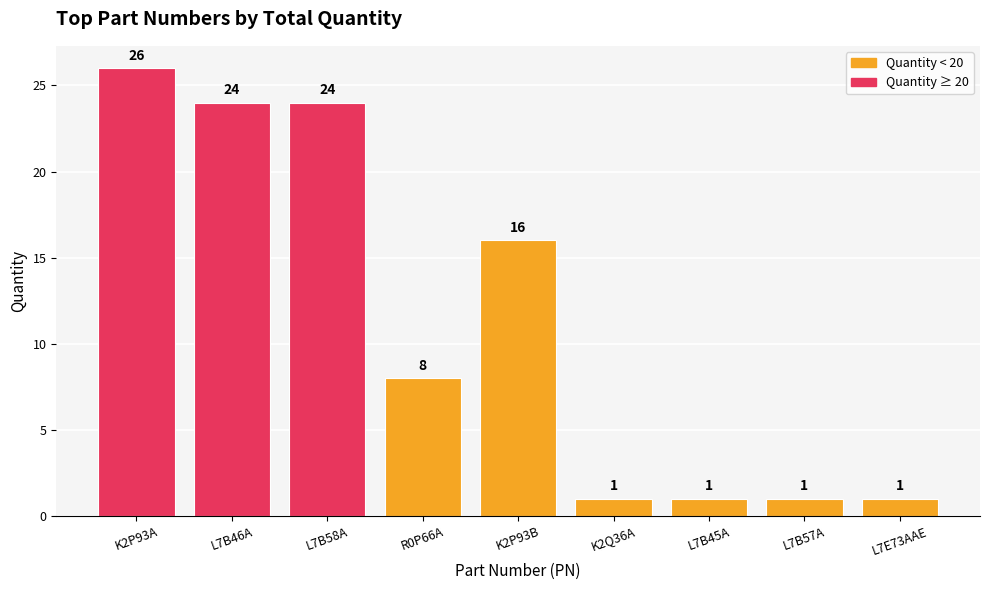

What is the difference between the maximum and minimum values?

25